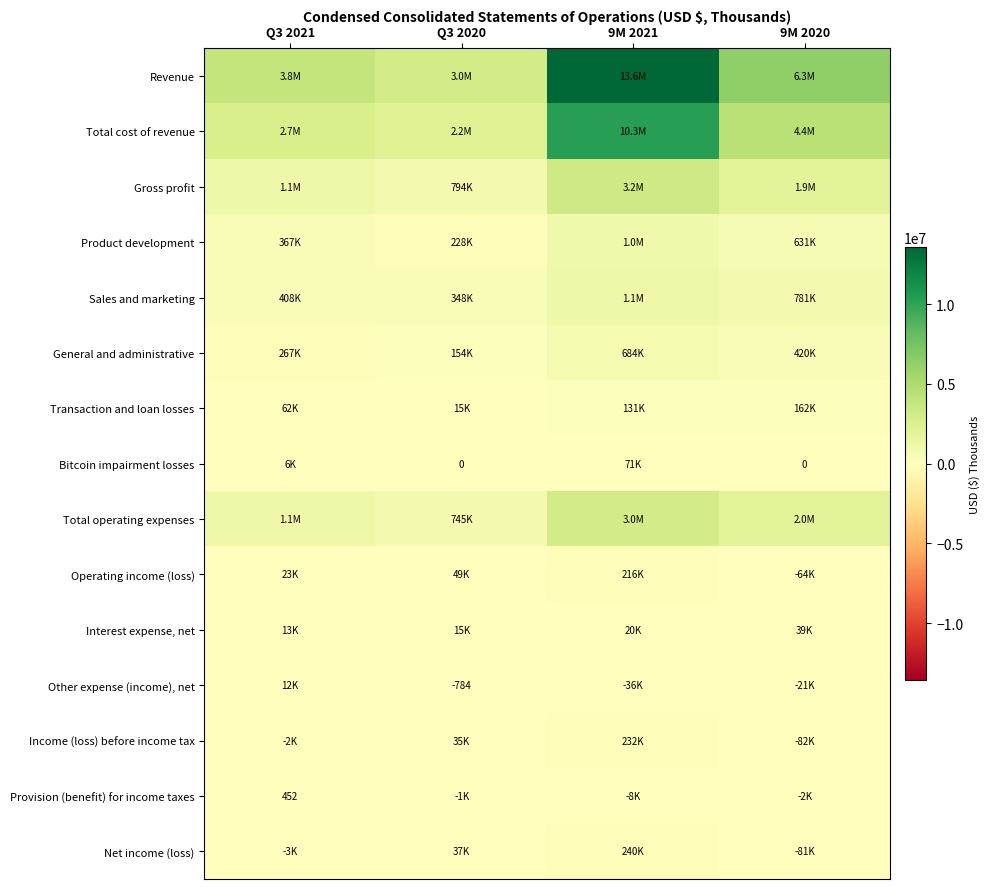

How many series are shown in this chart?

15